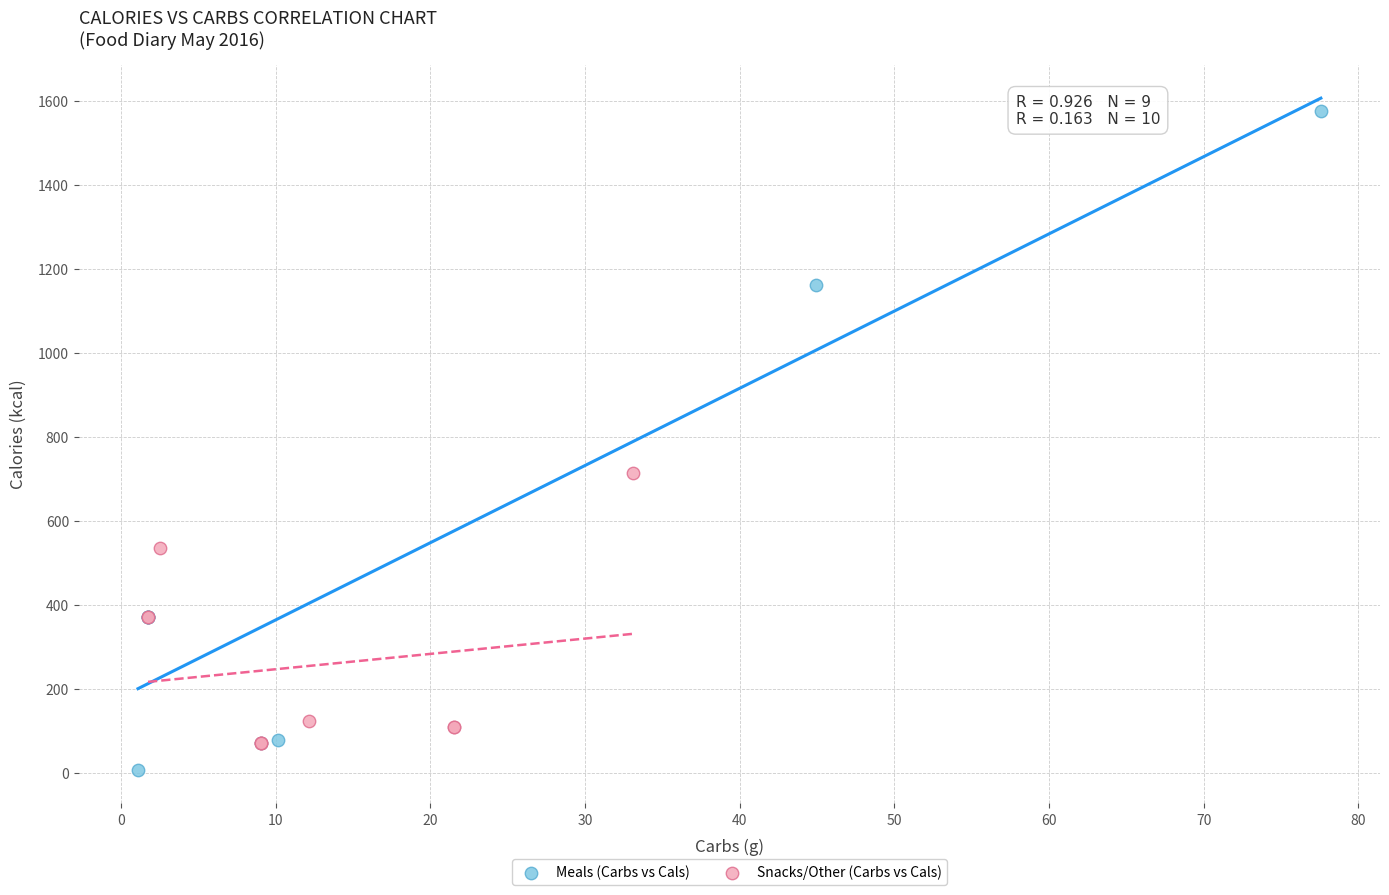

Which series has the largest Y range (max minus min)?

Meals (Carbs vs Cals)